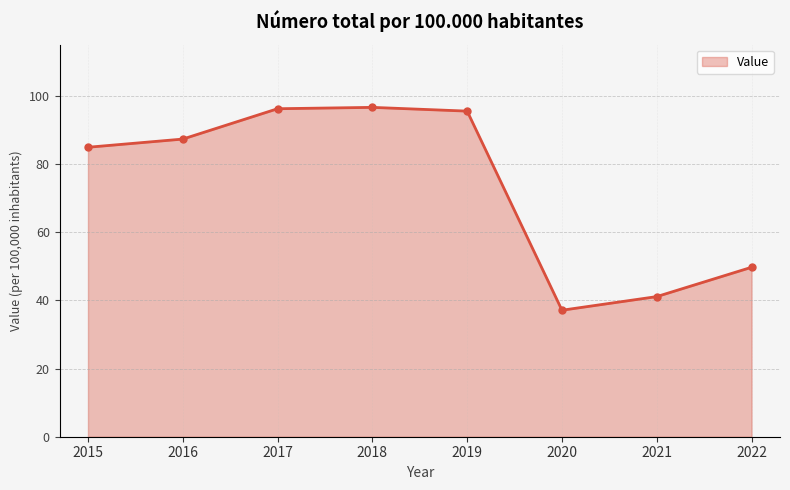

Approximately how many times larger is the value at 2021 compared to 2020?

1.1